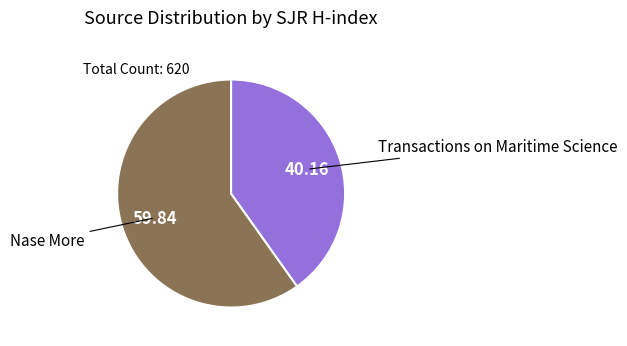

Is it true that Nase More is 55% of the pie?

False